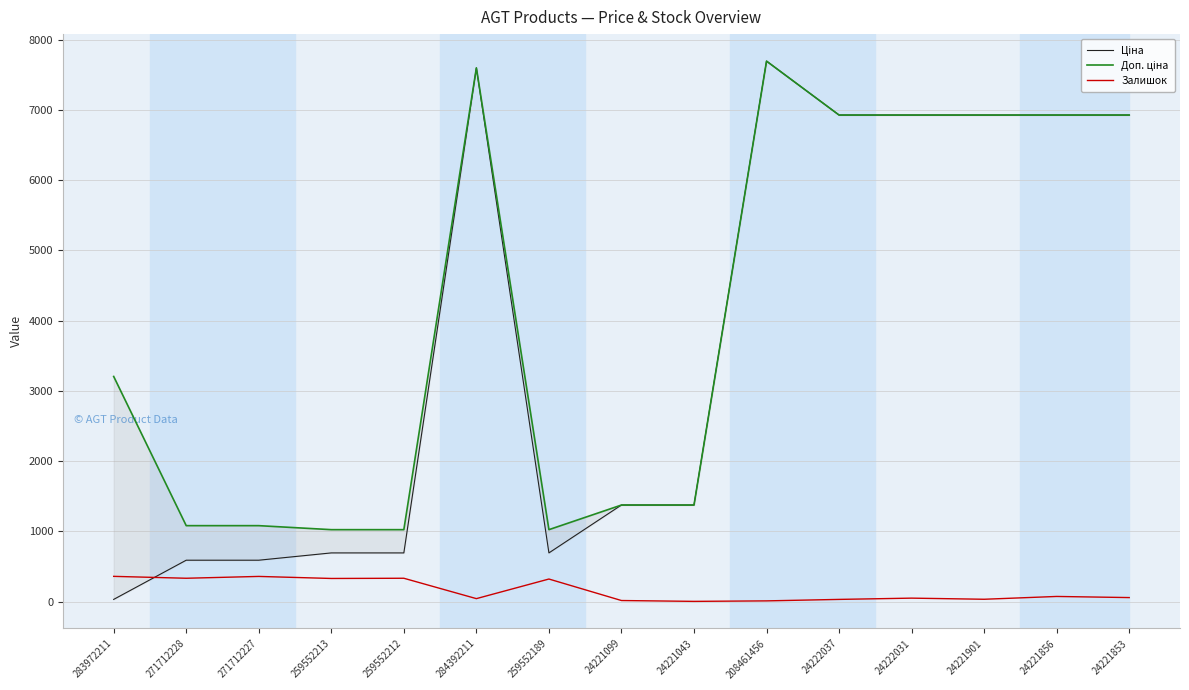

What is the greatest value displayed?

7693.1